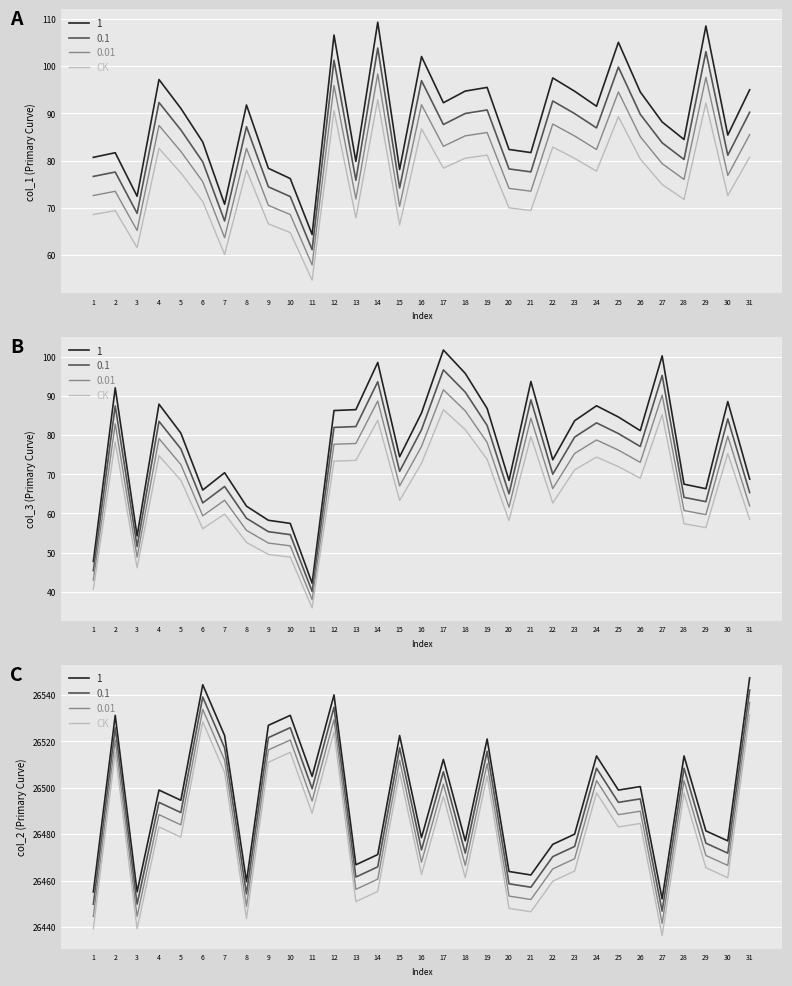

Where is col_2 nearest to the value 26483?

4